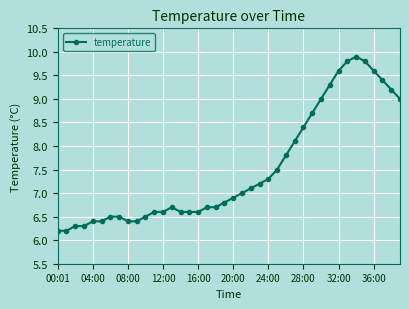

True or false: there are more than 1 points higher than both neighbors.

True